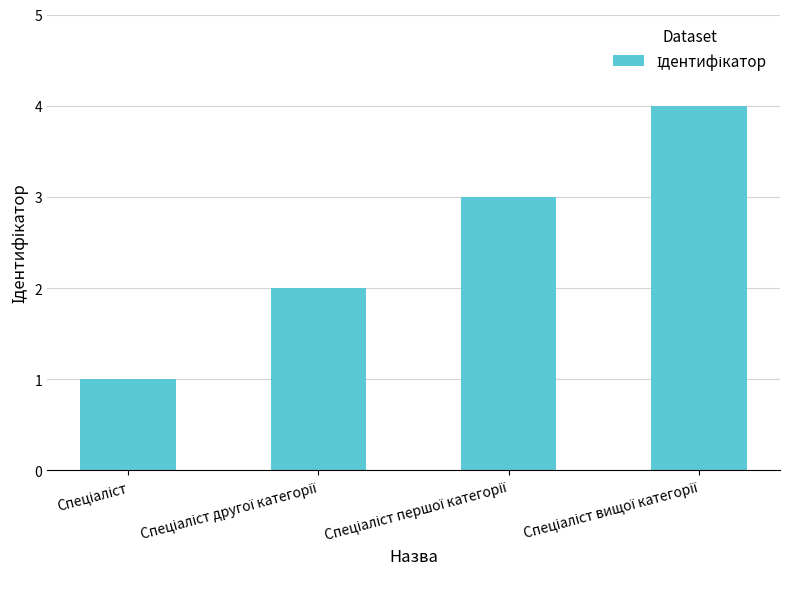

What is the sum of all values?

10